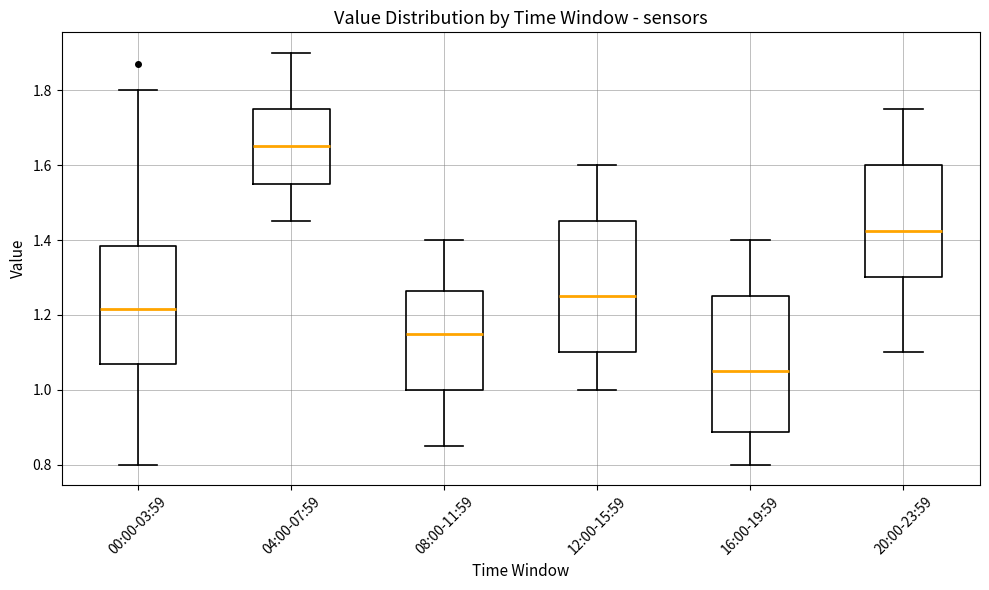

Which box's median line is the lowest?

16:00-19:59